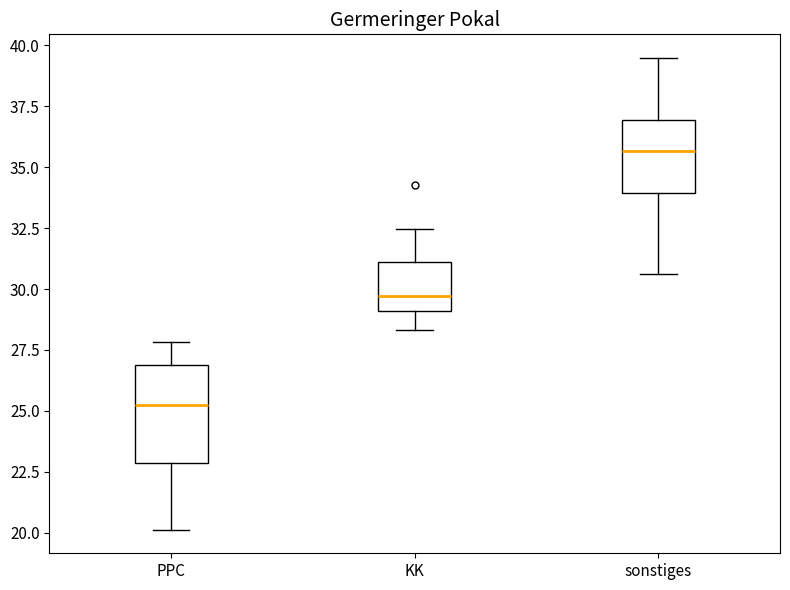

Which box has the lowest median line?

PPC